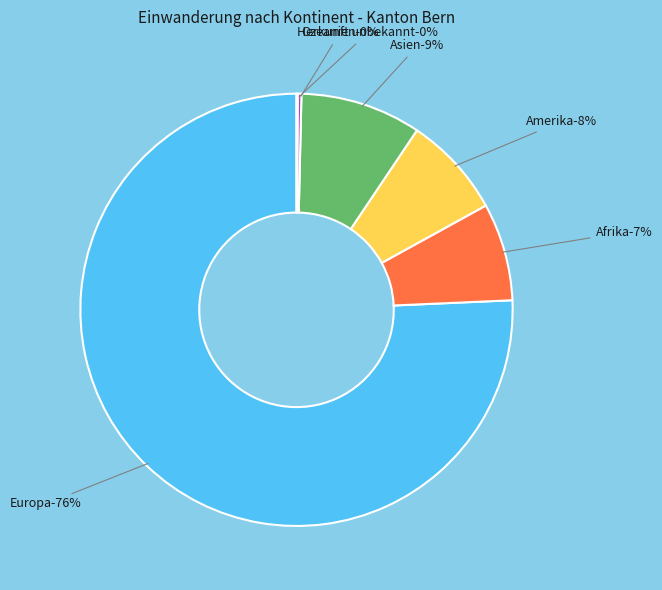

What is the smallest slice in the pie chart?

Herkunft unbekannt